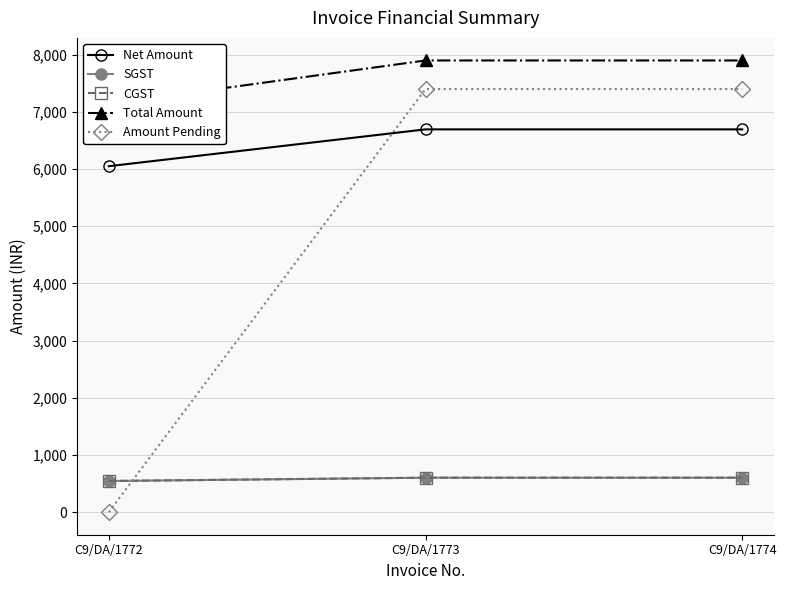

What is the spread (max minus min) of values at C9/DA/1774?

7297.5